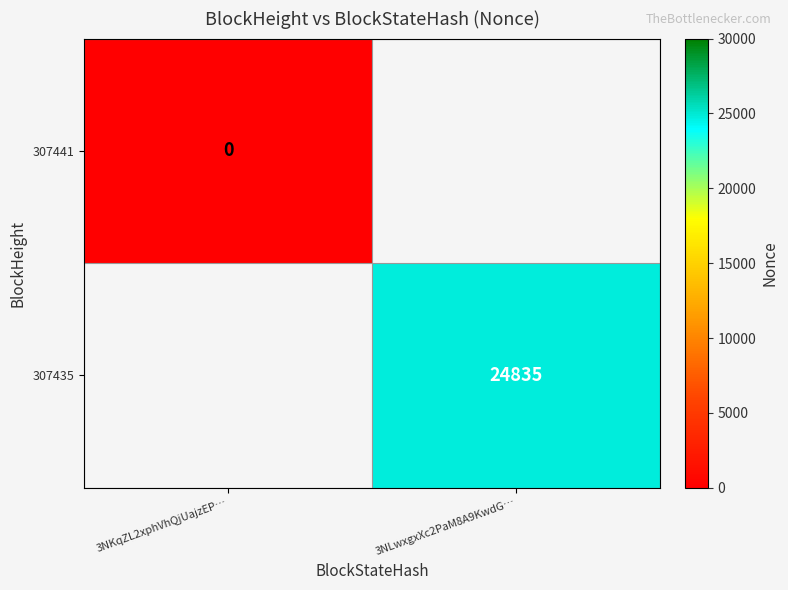

Which has a higher value, 3NKqZL2xphVhQjUajzEP… or 3NLwxgxXc2PaM8A9KwdG…?

3NLwxgxXc2PaM8A9KwdG…